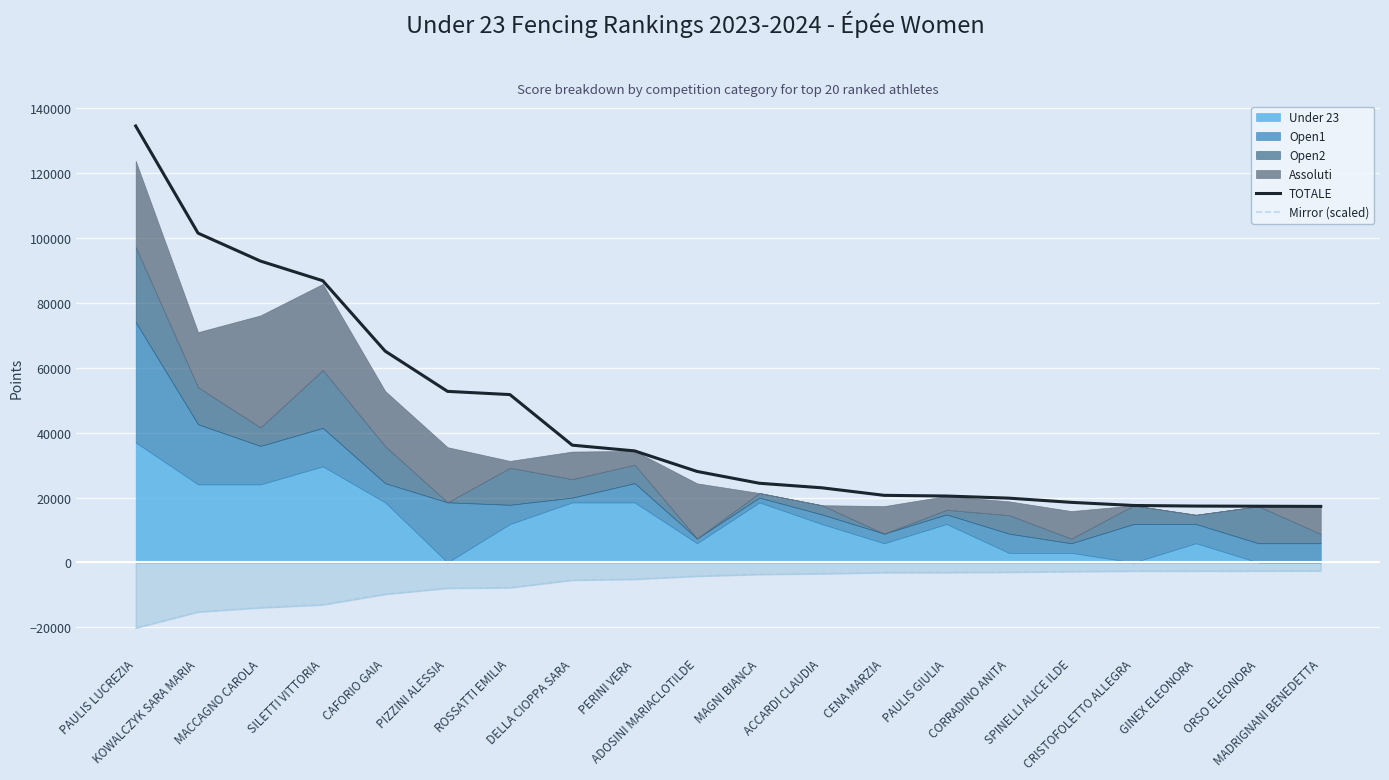

True or false: Mirror (scaled) and TOTALE intersect in this chart.

False